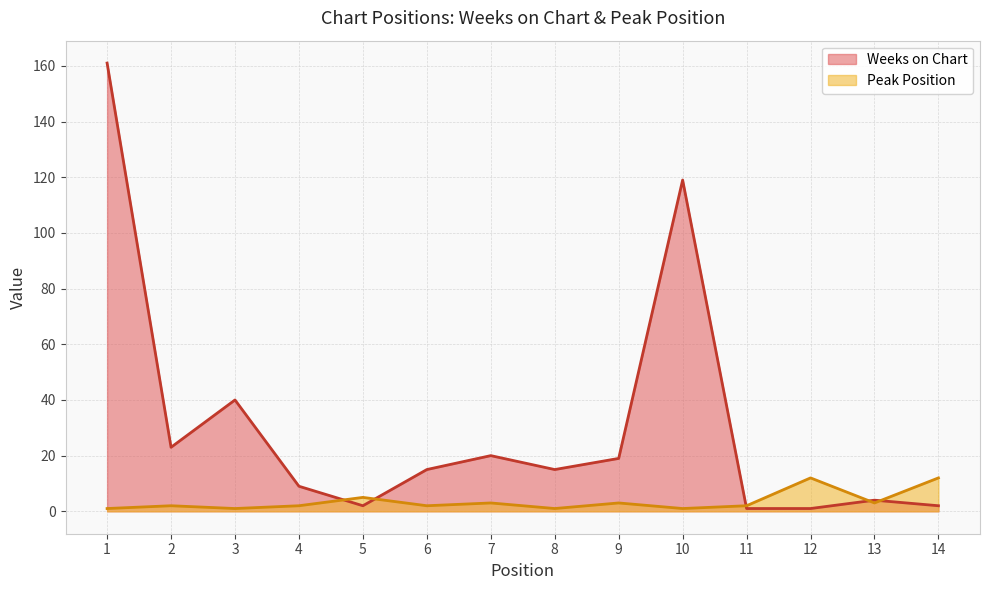

The value of Peak Position at 11 is 2. True or false?

True